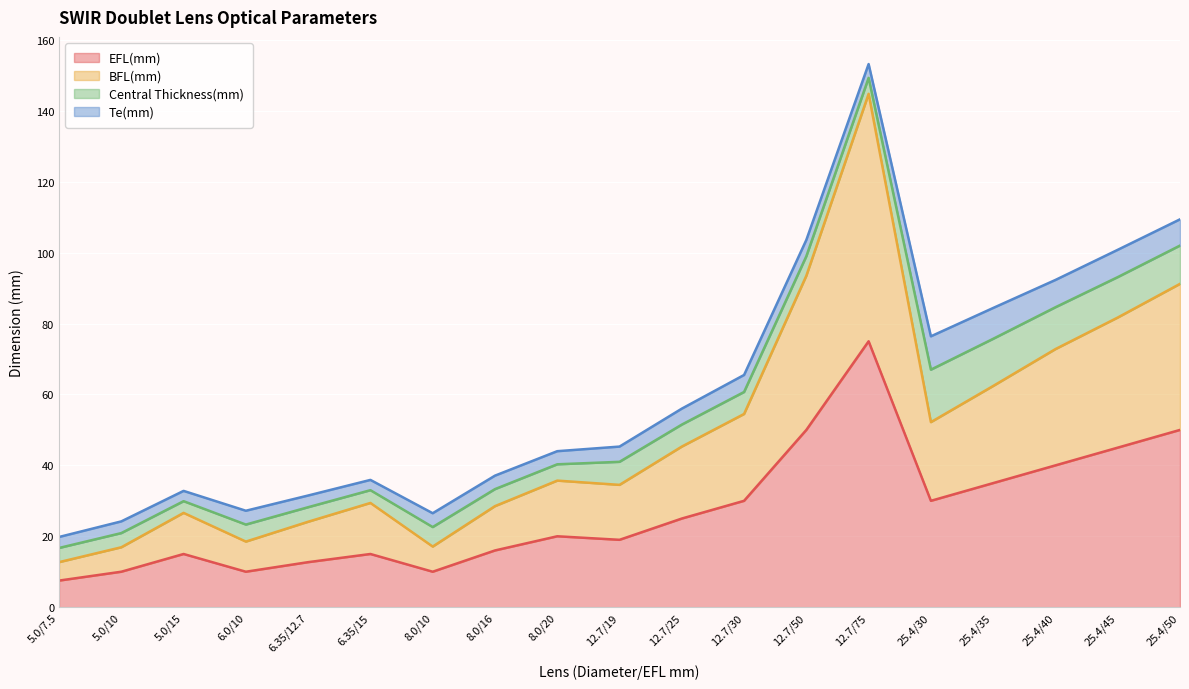

Which category has the highest value in the EFL(mm) series?

12.7/75